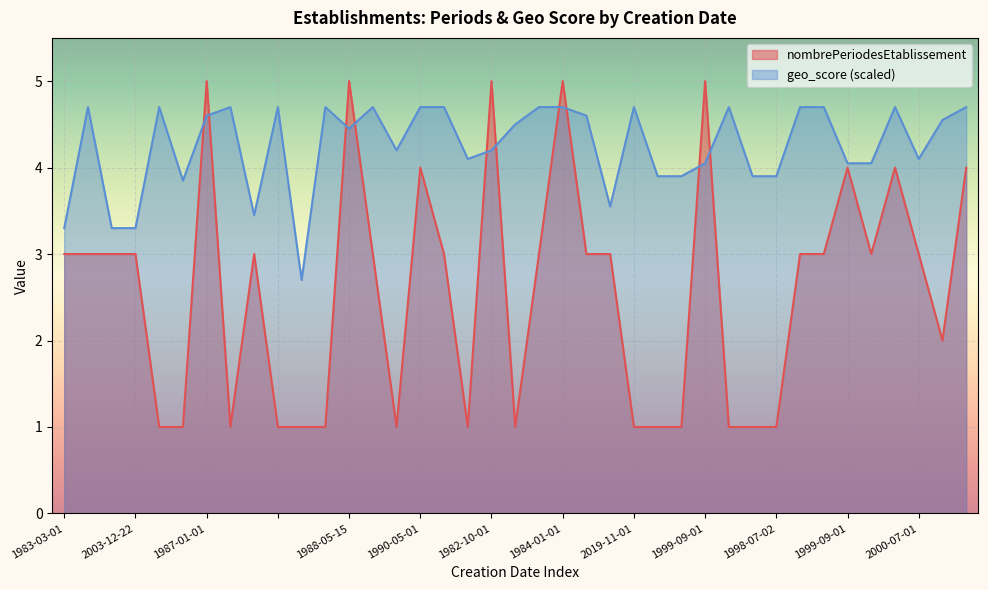

What is the label of the 5th point from the right?

1999-12-15